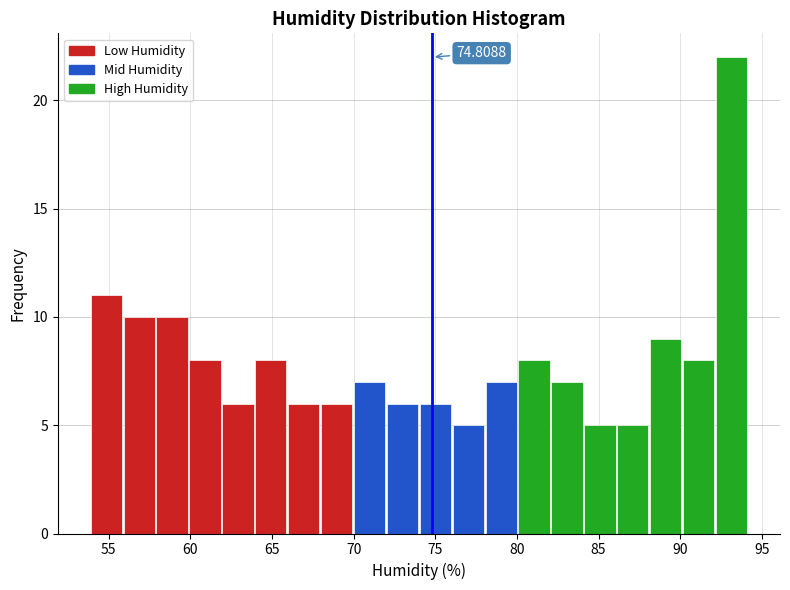

Which range on the x-axis has the tallest bar?

92 to 94